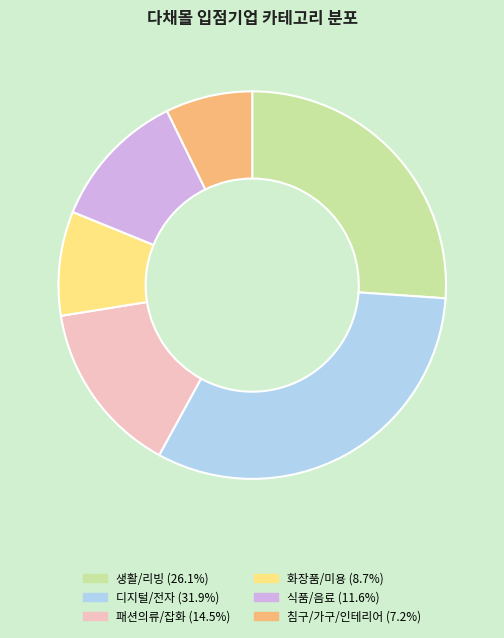

Approximately how many times larger is the value at 화장품/미용 compared to 패션의류/잡화?

0.6